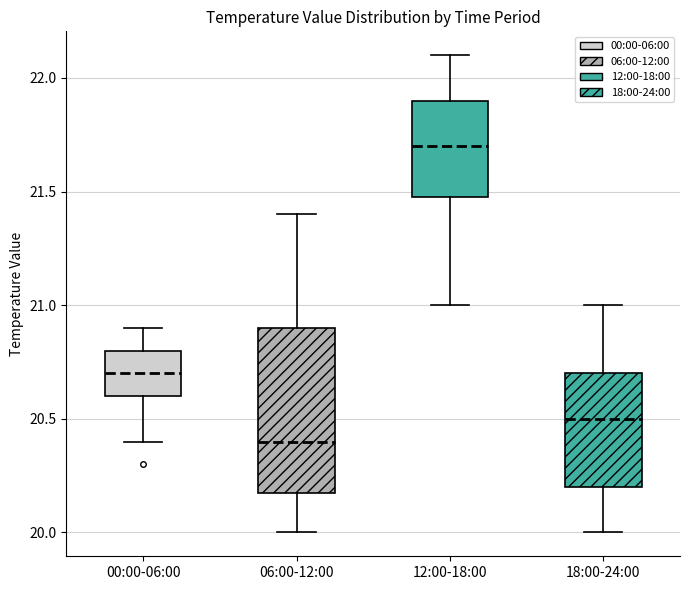

Where is the lower edge of the box for 12:00-18:00 on the y-axis? The values are not printed on the chart, so give them approximately, as read against the axis.

21.5